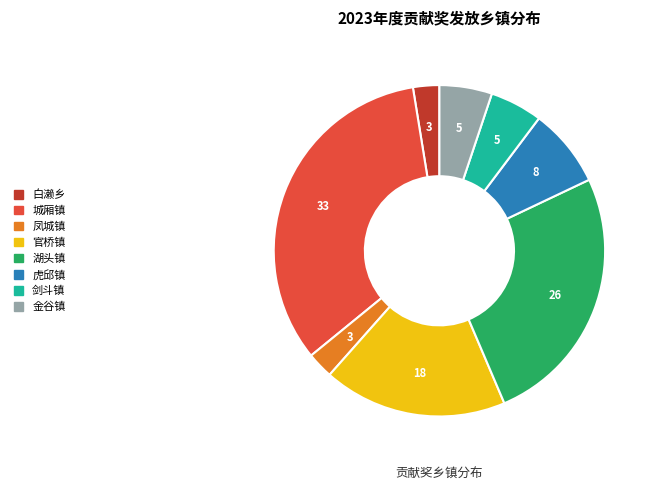

Do 城厢镇 and 金谷镇 together represent more than half of the pie?

No